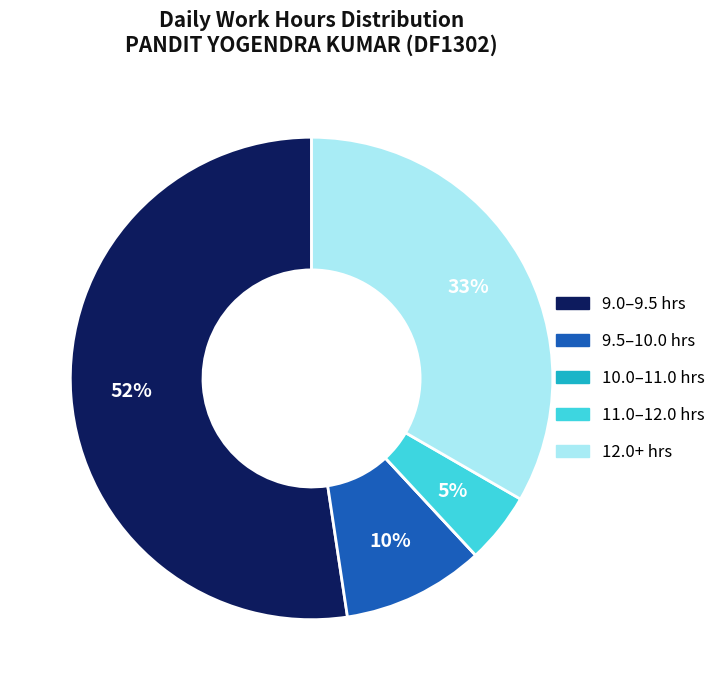

Does any single category account for the majority?

Yes